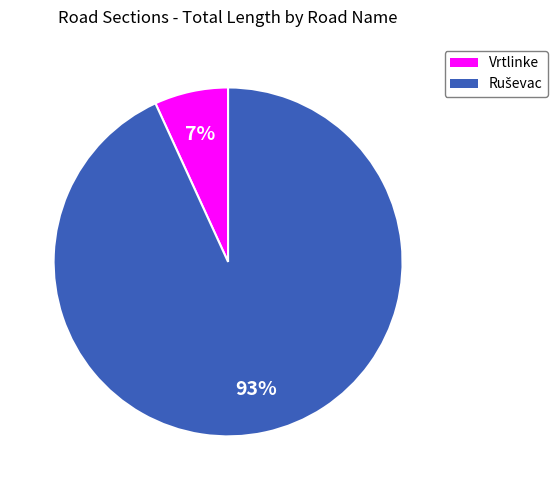

Does any single category account for the majority?

Yes